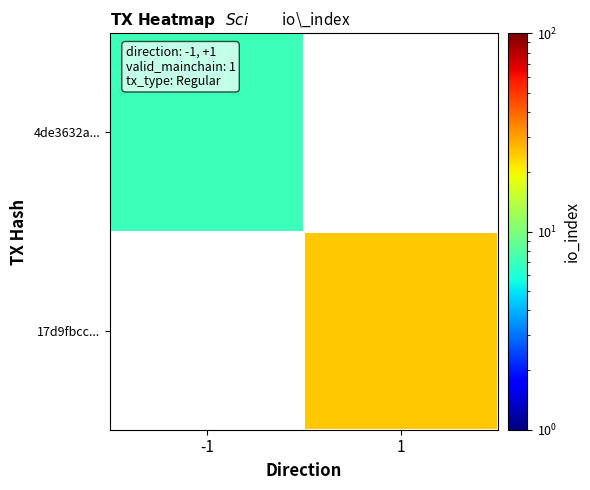

Is the value of 17d9fbcc... at -1 greater than the value of 4de3632a... at -1?

No